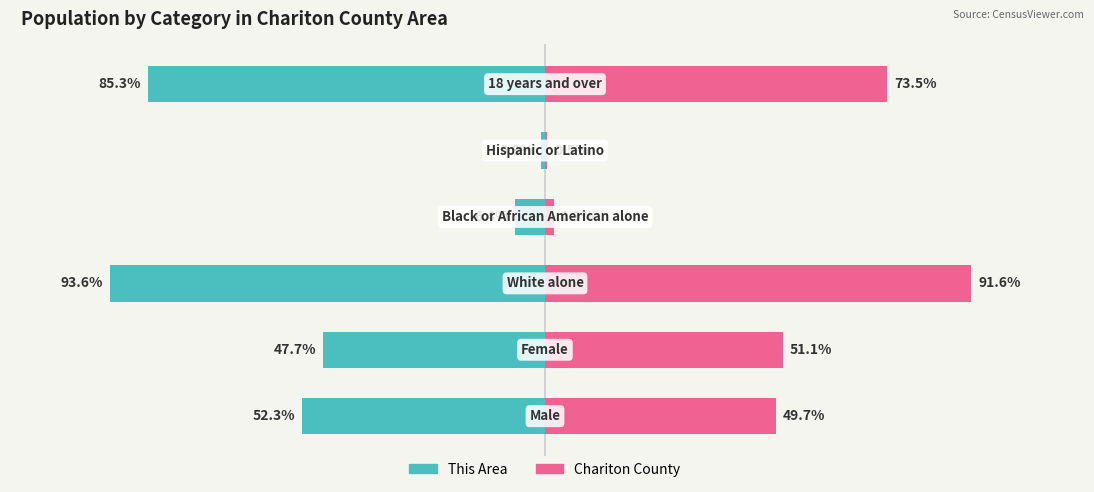

Between 4 and 2, which is larger?

4